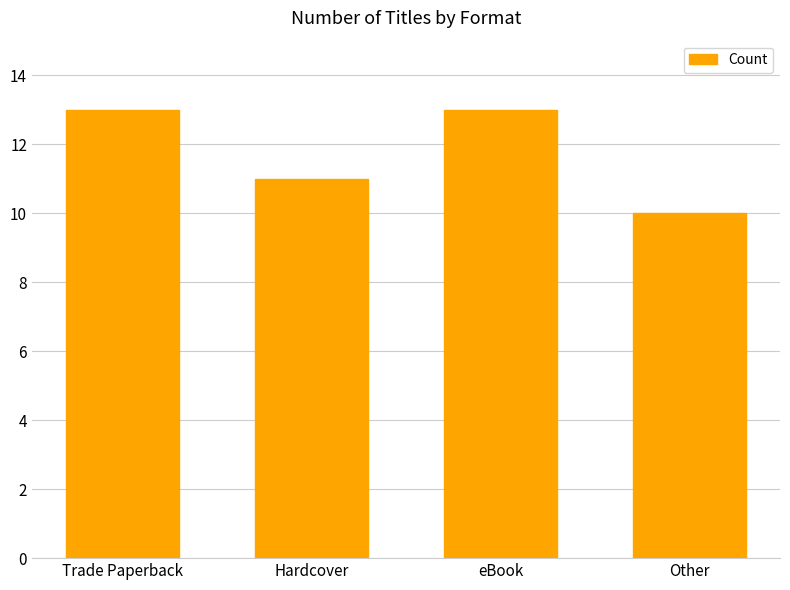

What is the average value?

12